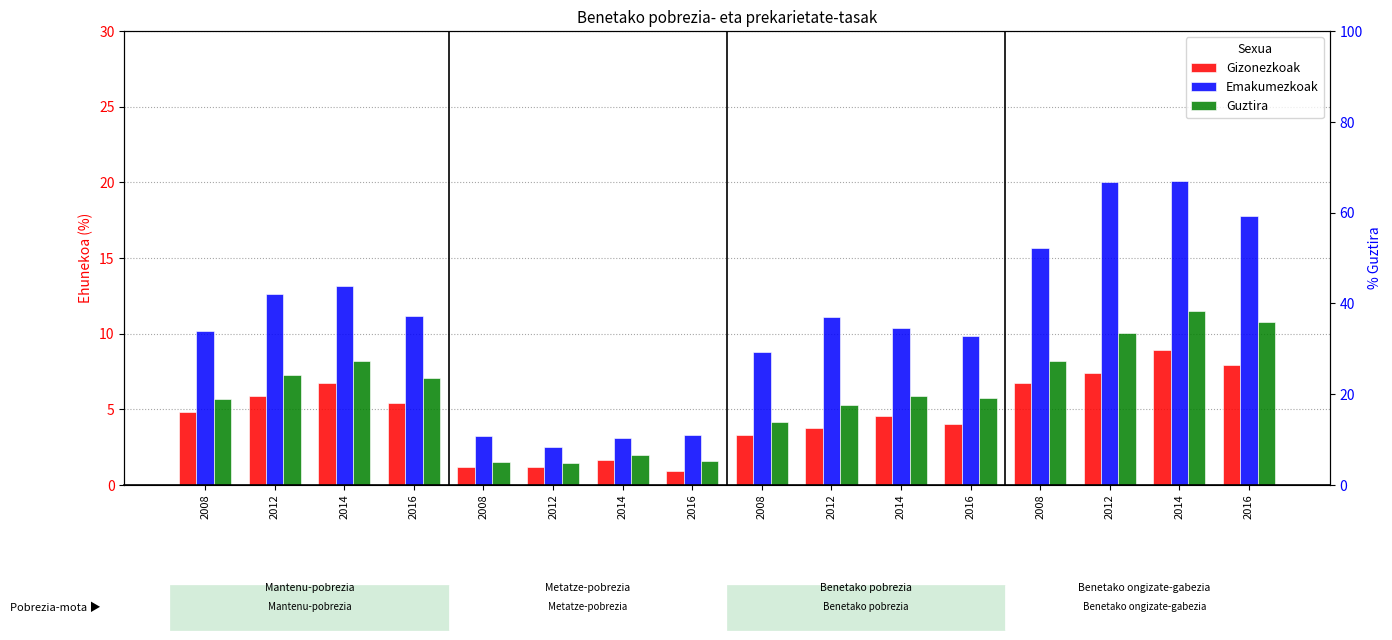

At which category is the sum across all series the highest?

2014